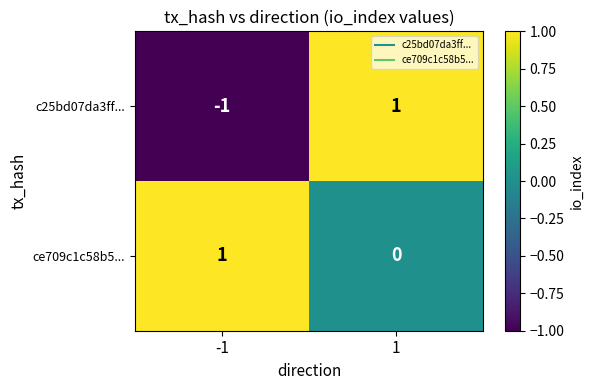

Rank the series at -1 from highest to lowest value.

ce709c1c58b5..., c25bd07da3ff...